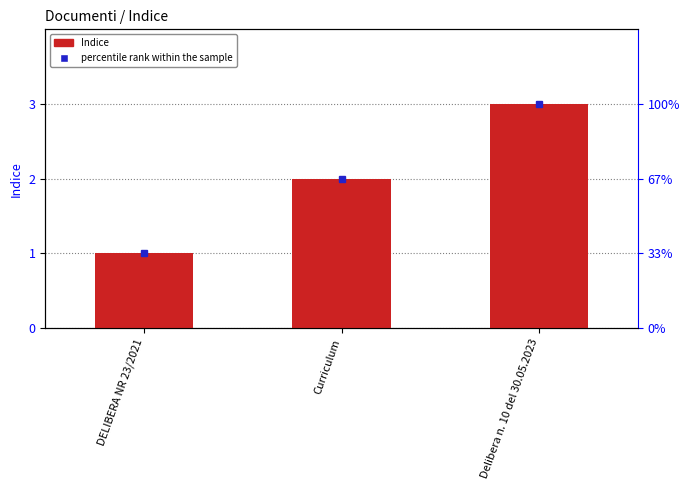

Which category has the lowest value across all series?

DELIBERA NR 23/2021